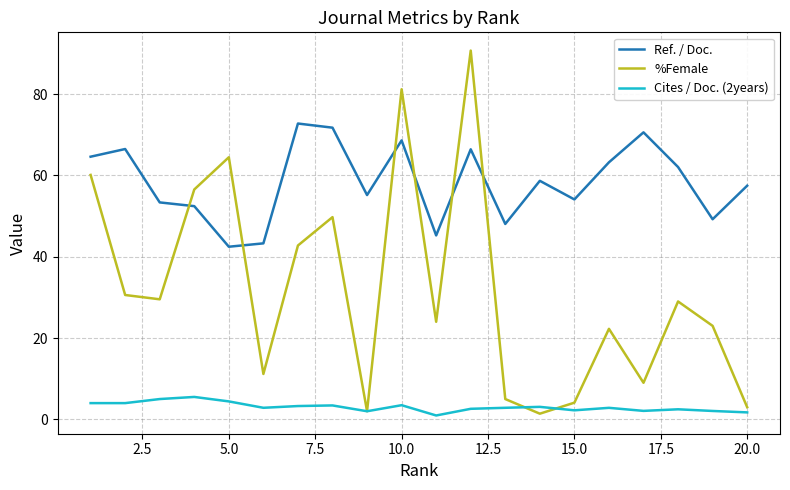

True or false: %Female and Ref. / Doc. cross at least once.

True